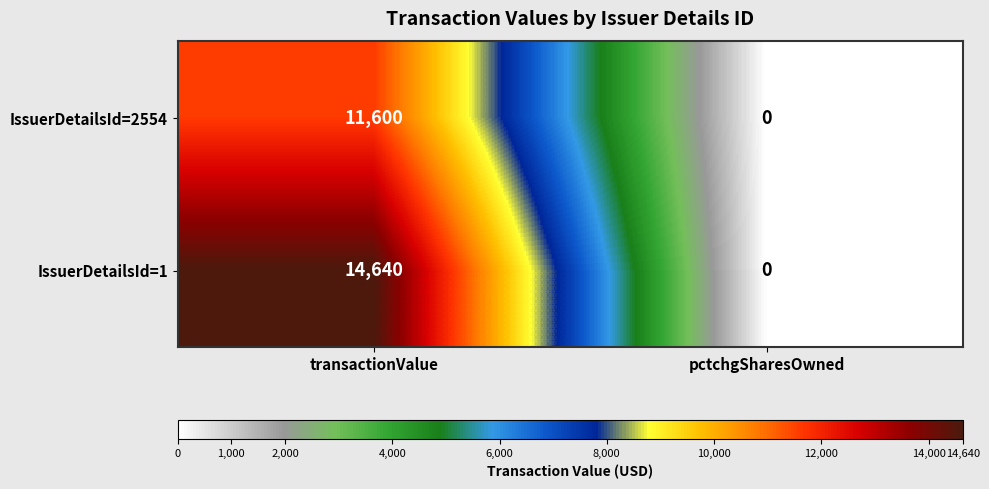

What value does the IssuerDetailsId=1 series have at transactionValue, to the nearest 50?

14650